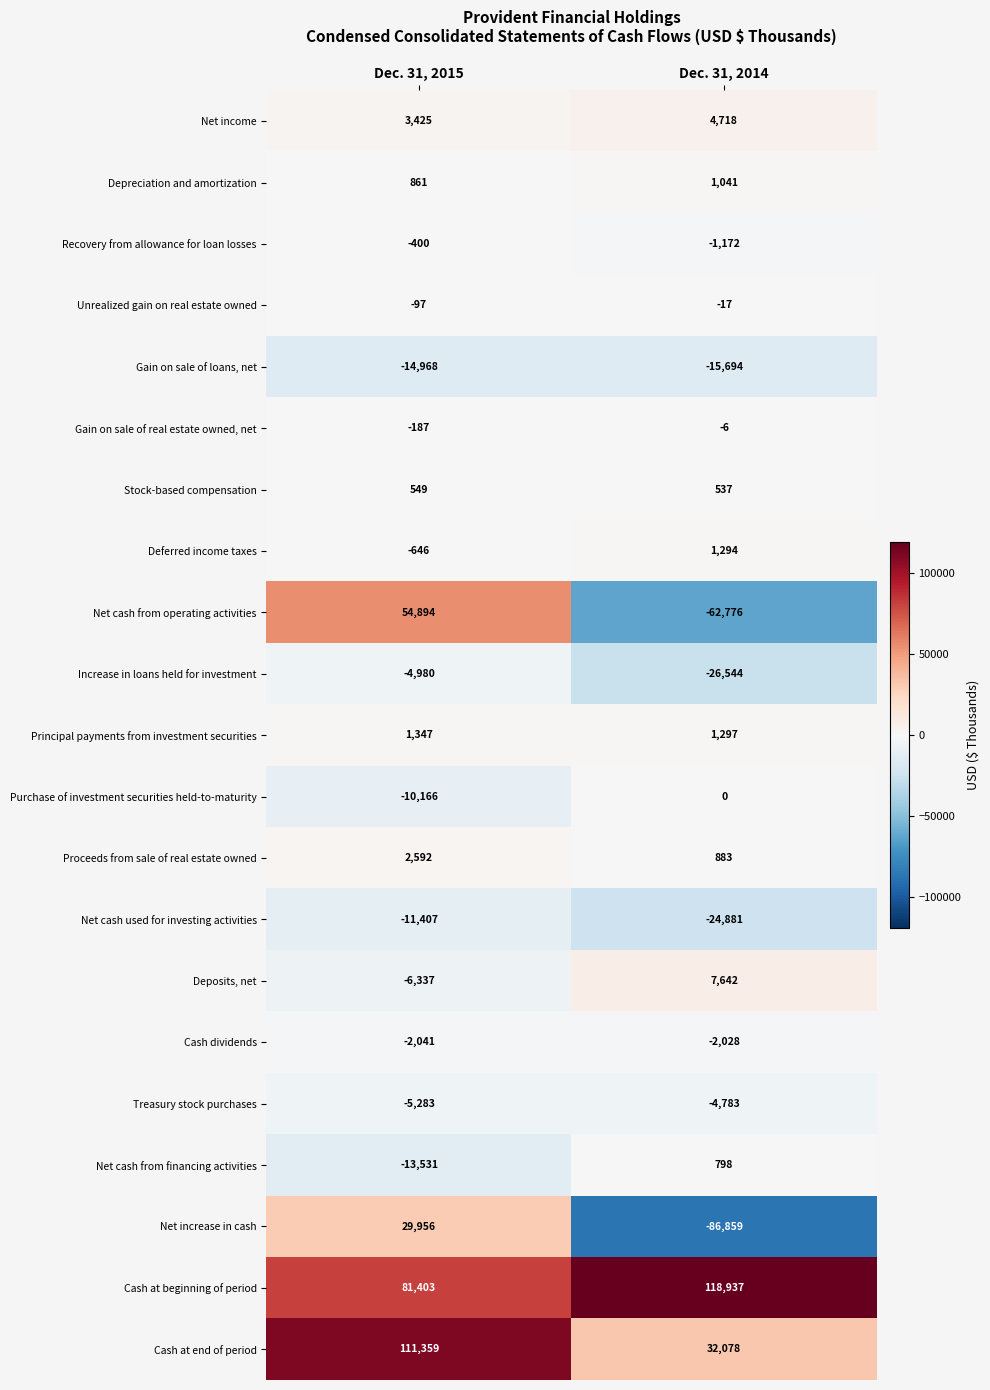

At Dec. 31, 2014, list the series in order from smallest to largest.

Net increase in cash, Net cash from operating activities, Increase in loans held for investment, Net cash used for investing activities, Gain on sale of loans, net, Treasury stock purchases, Cash dividends, Recovery from allowance for loan losses, Unrealized gain on real estate owned, Gain on sale of real estate owned, net, Purchase of investment securities held-to-maturity, Stock-based compensation, Net cash from financing activities, Proceeds from sale of real estate owned, Depreciation and amortization, Deferred income taxes, Principal payments from investment securities, Net income, Deposits, net, Cash at end of period, Cash at beginning of period